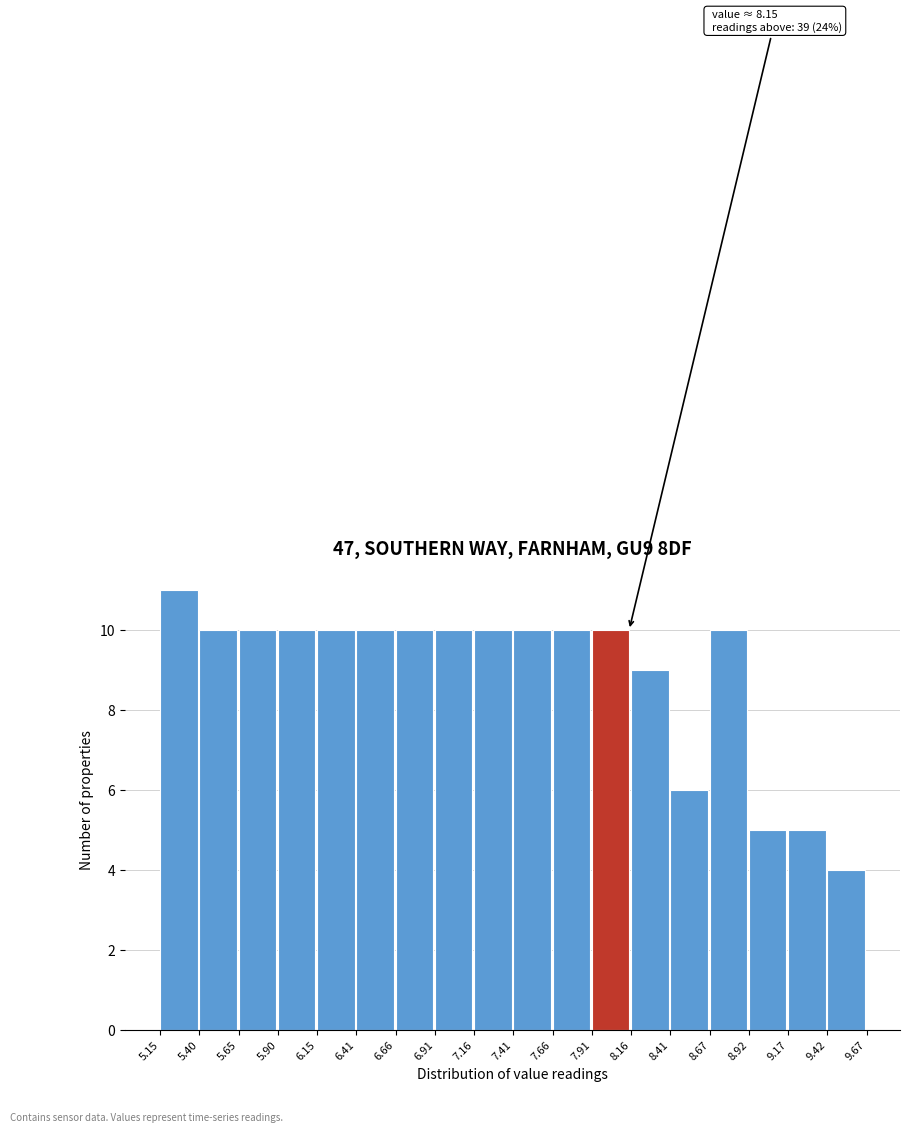

Over which range of the x-axis is the bar tallest?

5.15 to 5.40